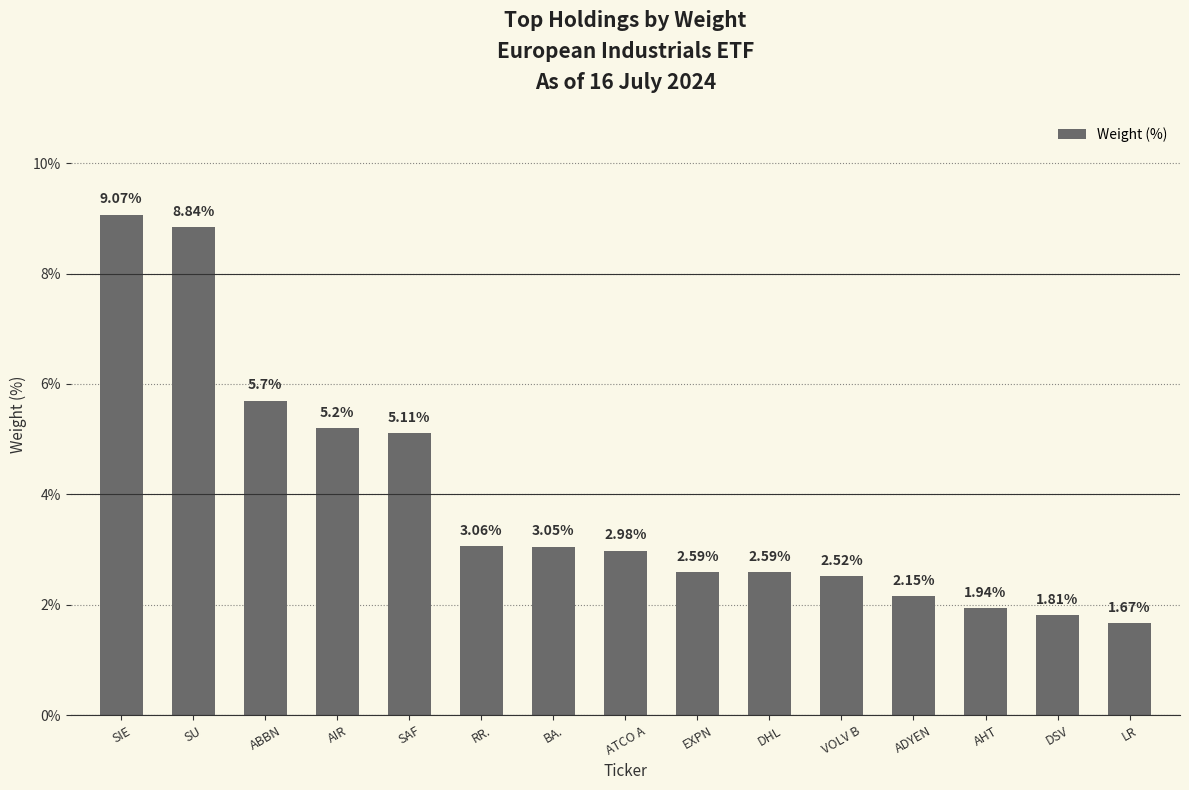

What is the difference between the maximum and second lowest values?

7.3